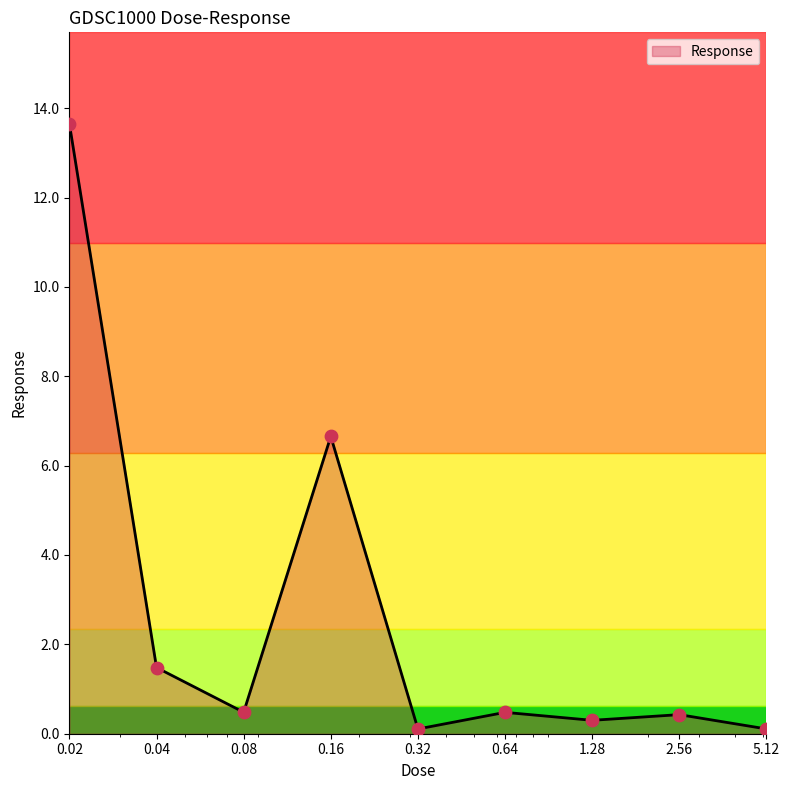

What is the difference between the maximum and minimum values?

13.5